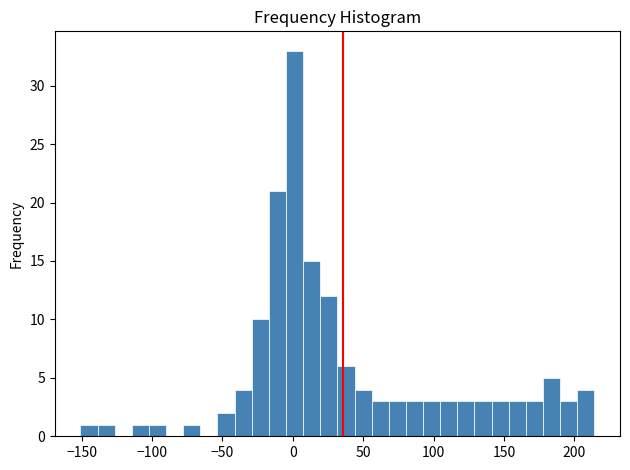

Read against the x-axis, roughly where is the centre of the tallest bar?

0